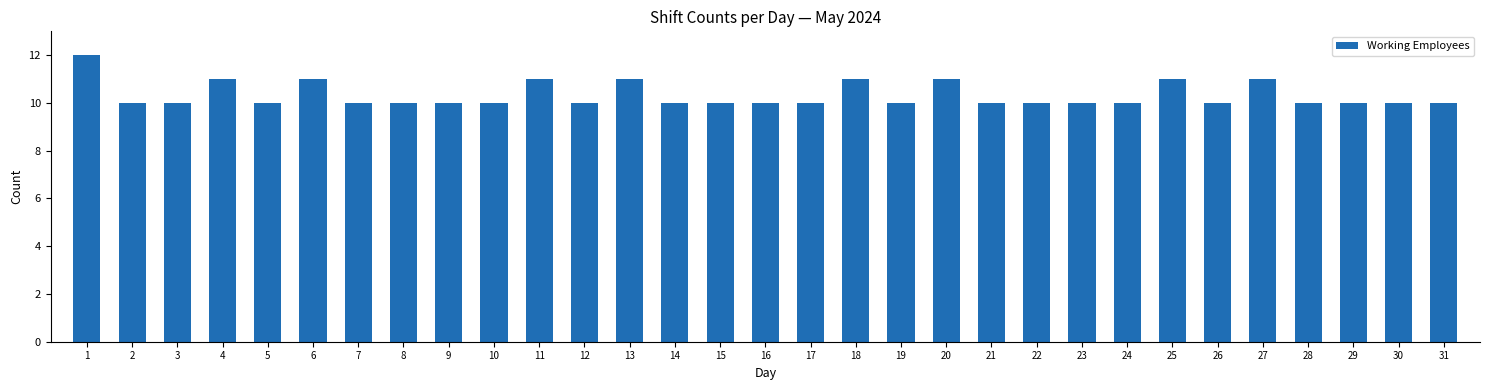

Approximately how many times larger is the value at 17 compared to 24?

1.0